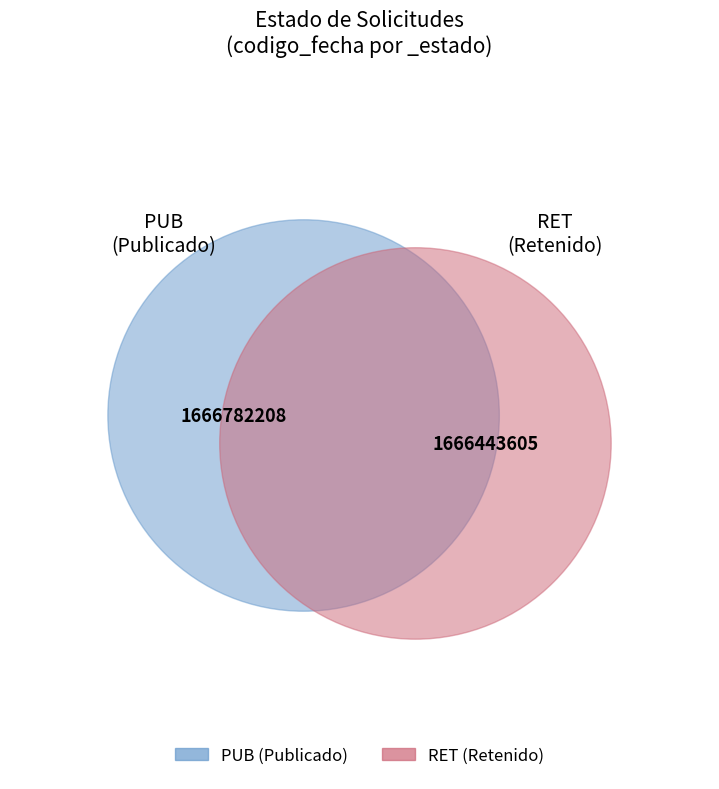

Is the sum of PUB and RET greater than half?

Yes